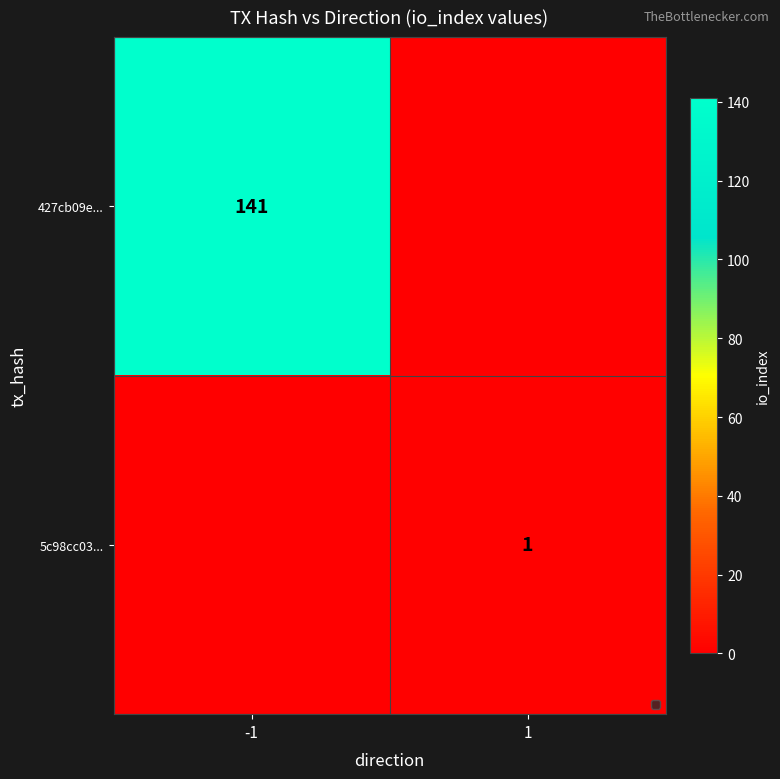

Reading left to right, list all the values displayed in this chart.

-1=0	1=1